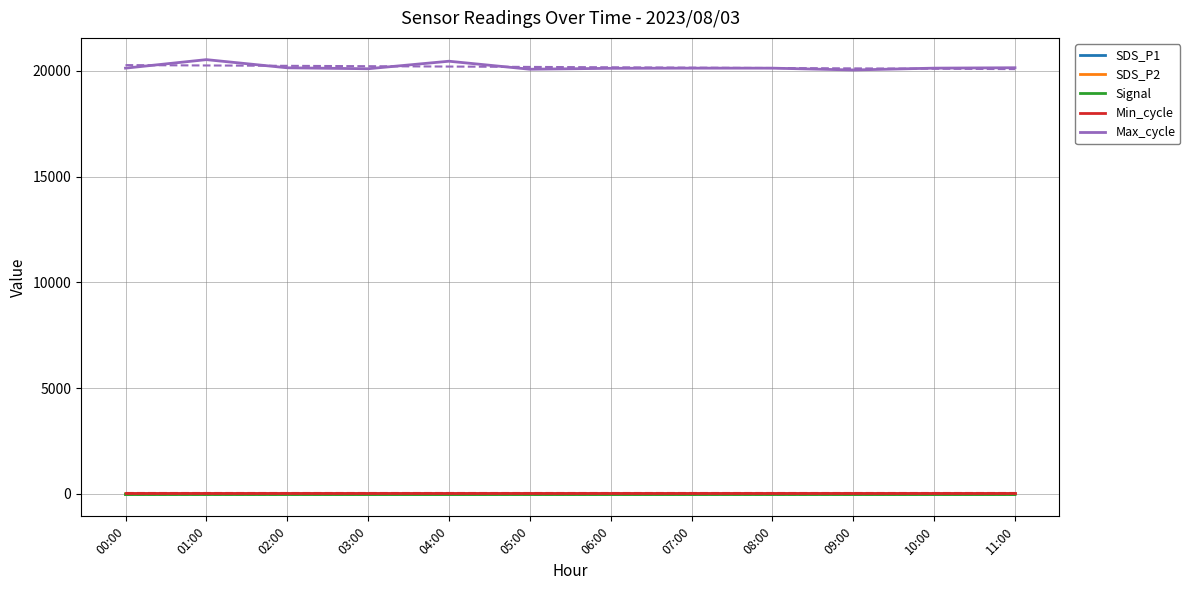

What is the maximum value shown in the chart?

20536.0